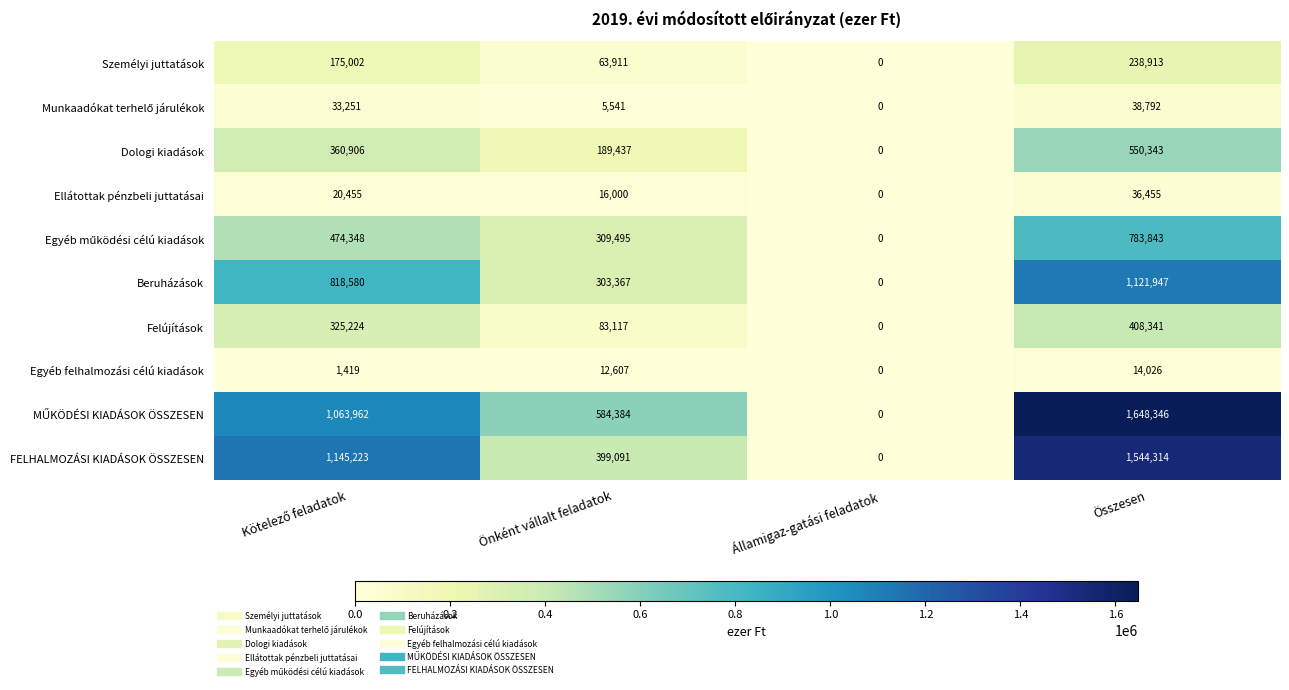

Between Önként vállalt feladatok and Összesen, which series saw the biggest shift?

FELHALMOZÁSI KIADÁSOK ÖSSZESEN